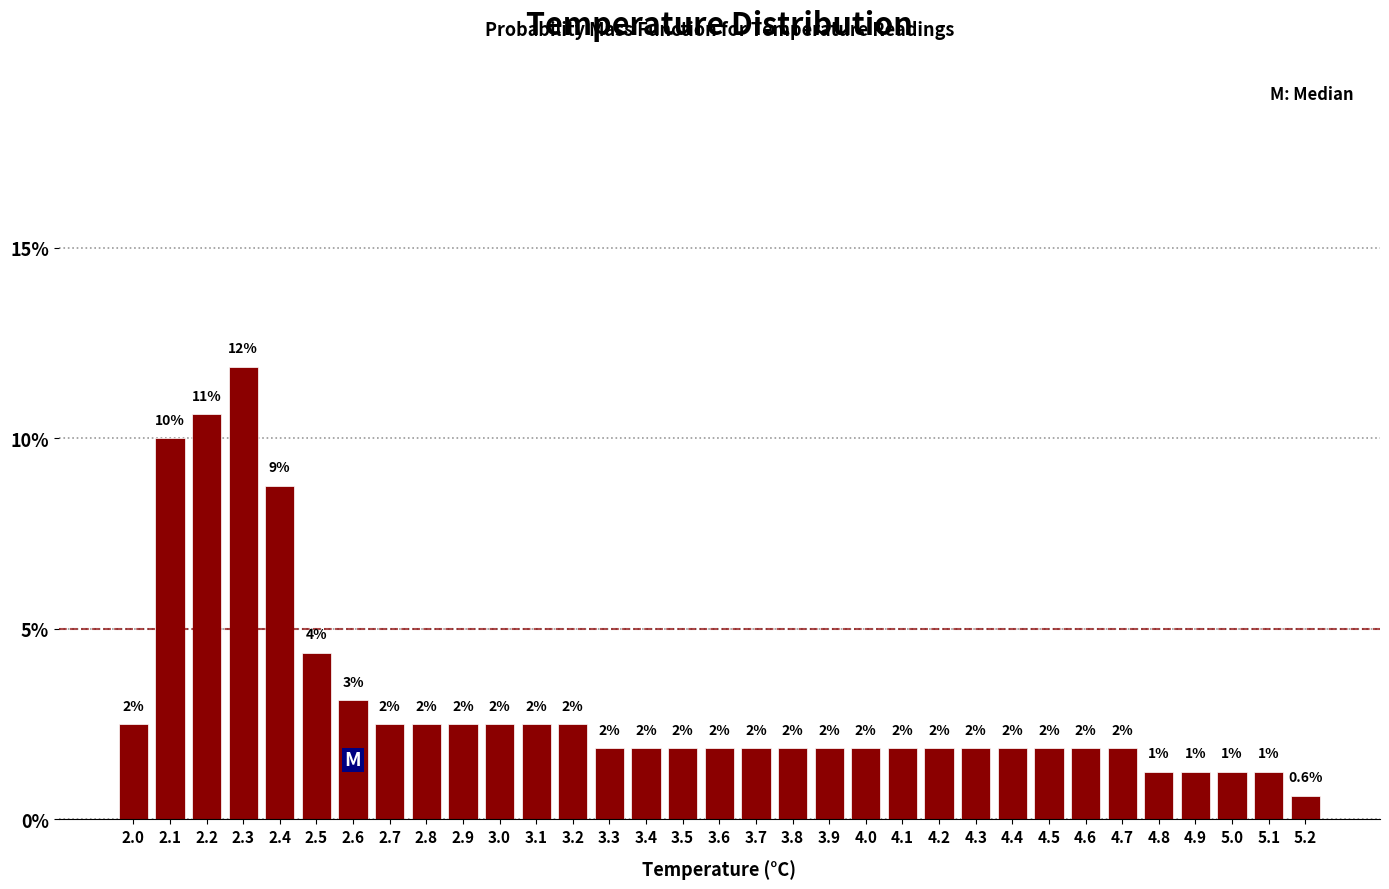

How many bars are there in total?

33